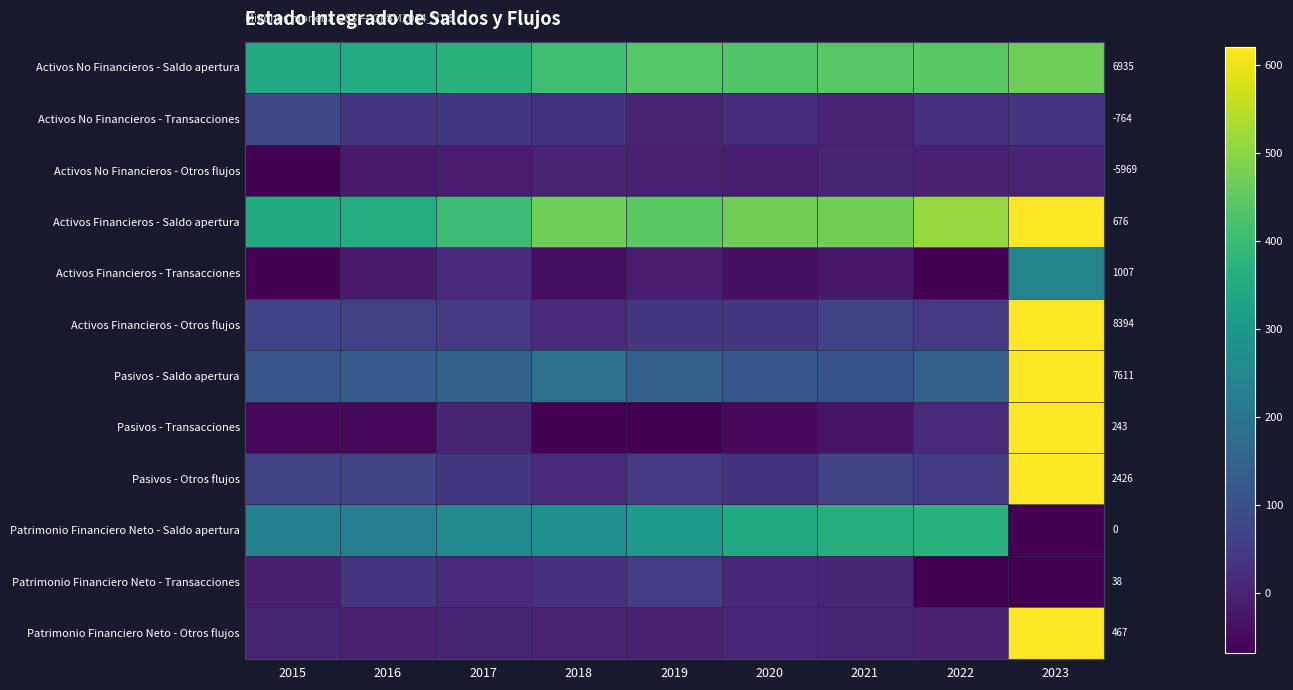

Reading left to right, list all the values displayed in this chart.

Activos No Financieros - Saldo apertura: 2015=350.8	2016=356.3	2017=373.5	2018=405.1	2019=438.3	2020=434.2	2021=441.6	2022=443.0	2023=467.3
Activos No Financieros - Transacciones: 2015=80.1	2016=35.6	2017=44.0	2018=32.7	2019=-0.4	2020=18.7	2021=-2.9	2022=28.3	2023=38.0
Activos No Financieros - Otros flujos: 2015=-121.8	2016=-18.4	2017=-12.4	2018=0.5	2019=-3.7	2020=-11.1	2021=4.2	2022=-3.8	2023=0.0
Activos Financieros - Saldo apertura: 2015=350.6	2016=358.2	2017=403.5	2018=466.7	2019=444.1	2020=470.0	2021=471.8	2022=515.0	2023=2425.7
Activos Financieros - Transacciones: 2015=-62.8	2016=-18.4	2017=17.7	2018=-39.1	2019=-14.2	2020=-40.1	2021=-24.7	2022=-78.8	2023=243.2
Activos Financieros - Otros flujos: 2015=70.7	2016=63.7	2017=45.5	2018=16.7	2019=40.1	2020=41.9	2021=67.9	2022=45.4	2023=7611.3
Pasivos - Saldo apertura: 2015=117.1	2016=132.5	2017=146.2	2018=192.7	2019=140.8	2020=120.0	2021=105.2	2022=142.6	2023=8394.5
Pasivos - Transacciones: 2015=-52.5	2016=-53.9	2017=3.4	2018=-68.6	2019=-66.3	2020=-49.1	2021=-27.7	2022=14.1	2023=1007.2
Pasivos - Otros flujos: 2015=67.8	2016=67.7	2017=43.2	2018=16.7	2019=45.5	2020=34.2	2021=65.2	2022=48.9	2023=676.2
Patrimonio Financiero Neto - Saldo apertura: 2015=233.5	2016=225.7	2017=257.3	2018=274.0	2019=303.3	2020=350.0	2021=366.6	2022=372.4	2023=-5968.8
Patrimonio Financiero Neto - Transacciones: 2015=-10.3	2016=35.5	2017=14.3	2018=29.5	2019=52.1	2020=9.0	2021=3.0	2022=-92.9	2023=-764.0
Patrimonio Financiero Neto - Otros flujos: 2015=2.9	2016=-4.0	2017=2.3	2018=0.0	2019=-5.4	2020=7.7	2021=2.7	2022=-3.5	2023=6935.1